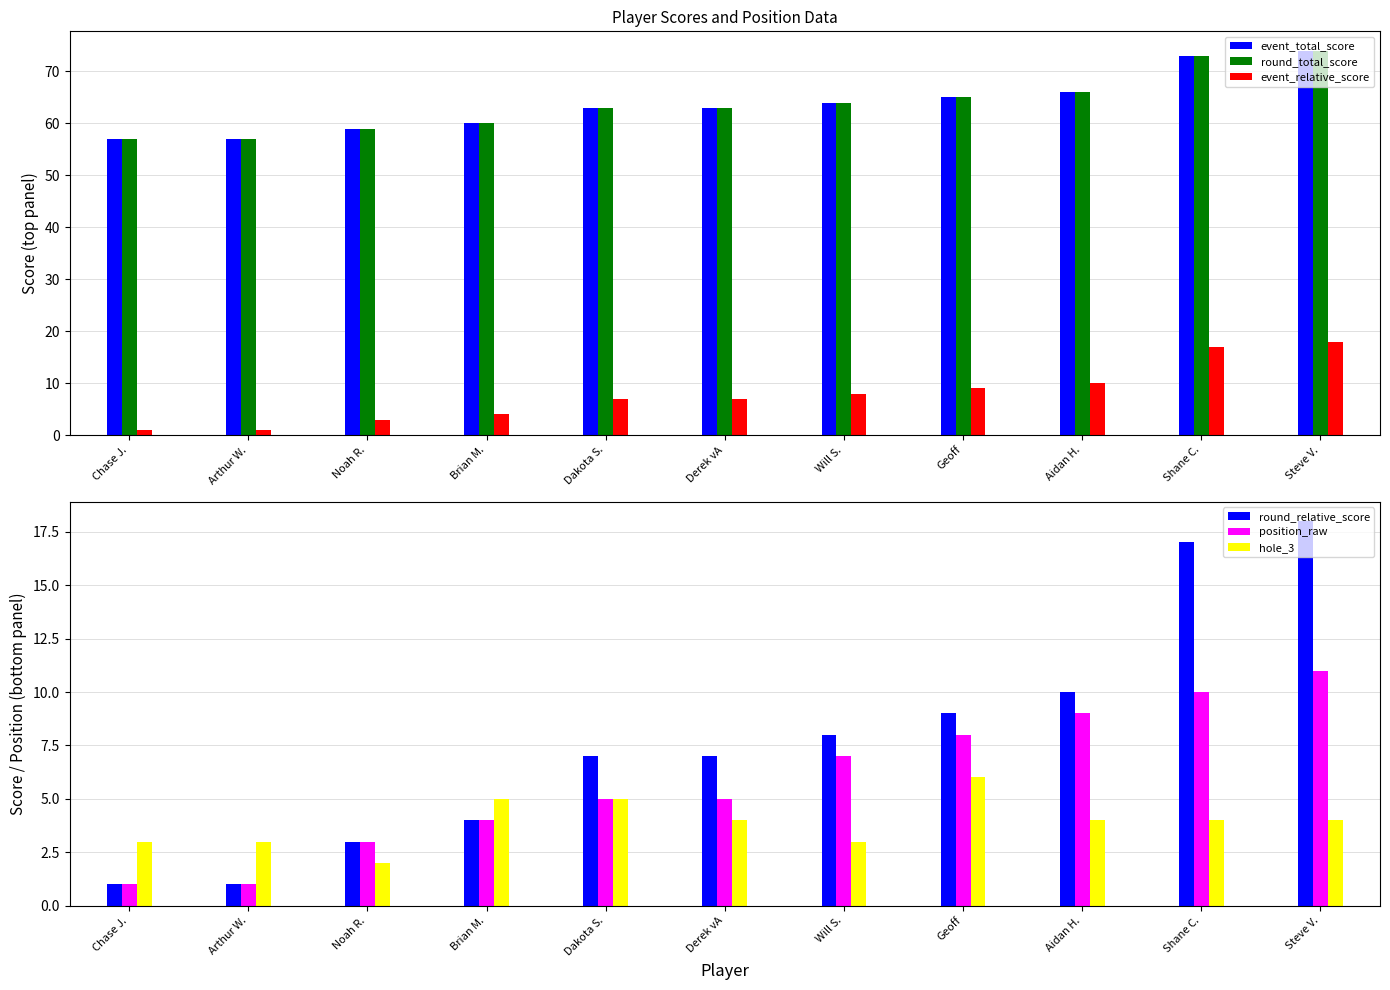

What is the difference between the second highest and second lowest values in the event_relative_score series?

16